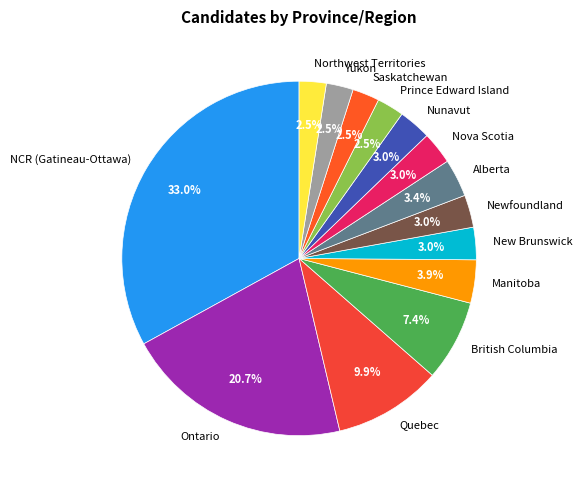

What is the largest slice in the pie chart?

NCR (Gatineau-Ottawa)